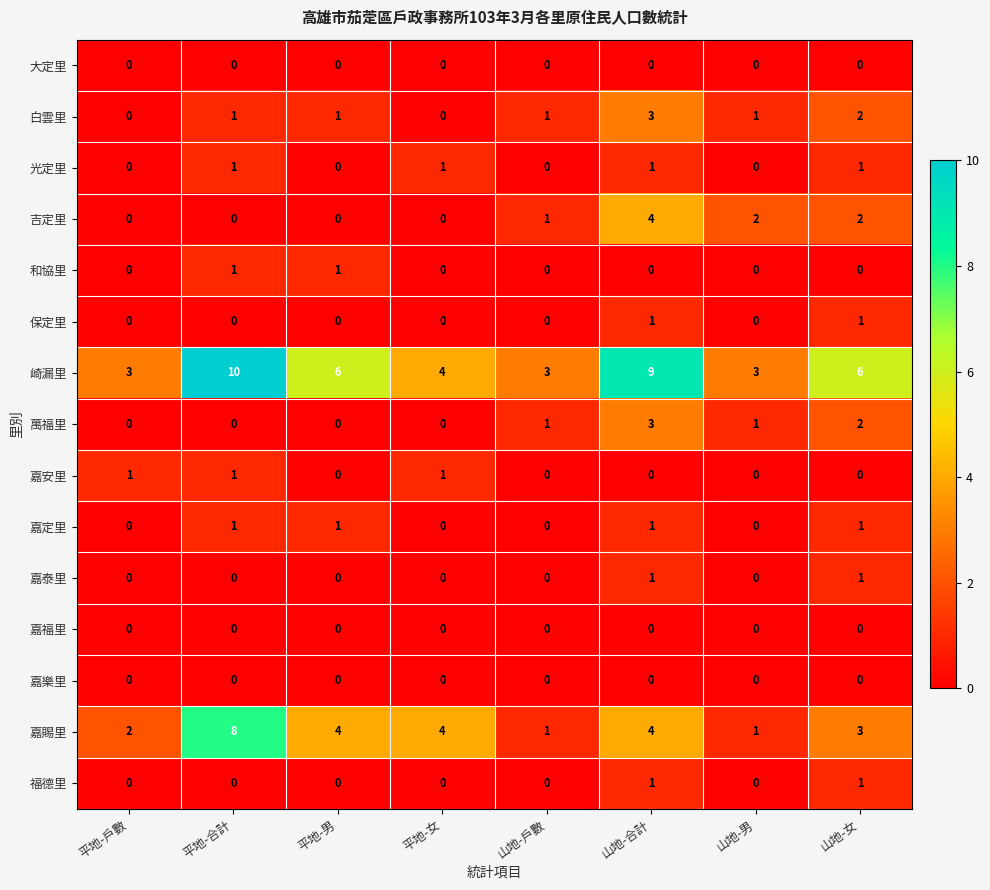

What is the difference between the highest and lowest values at 平地-戶數?

3